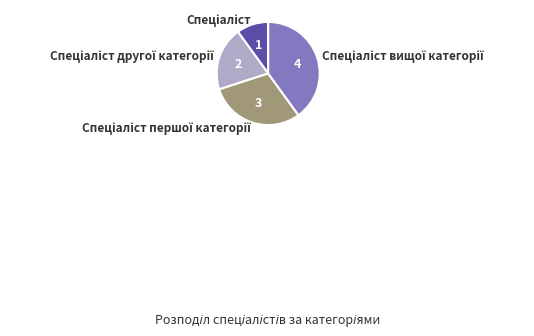

Does any single category account for the majority?

No